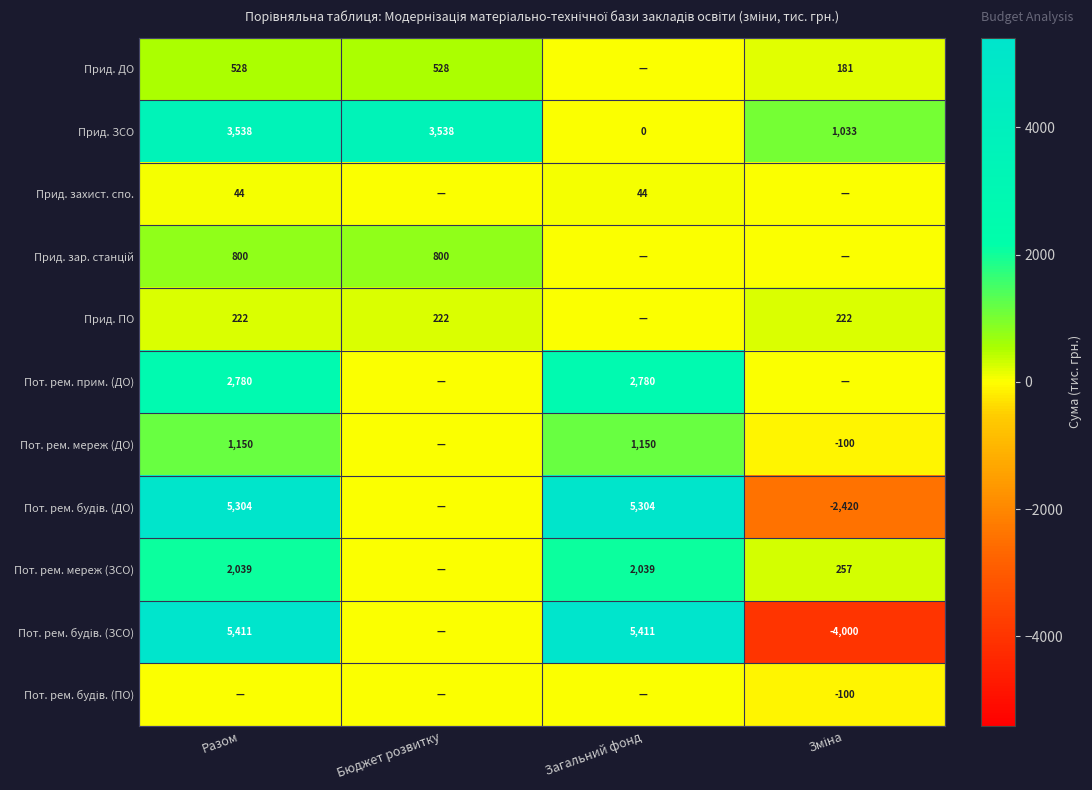

What is the approximate value of Прид. ЗСО at Бюджет розвитку, to the nearest 50?

3550